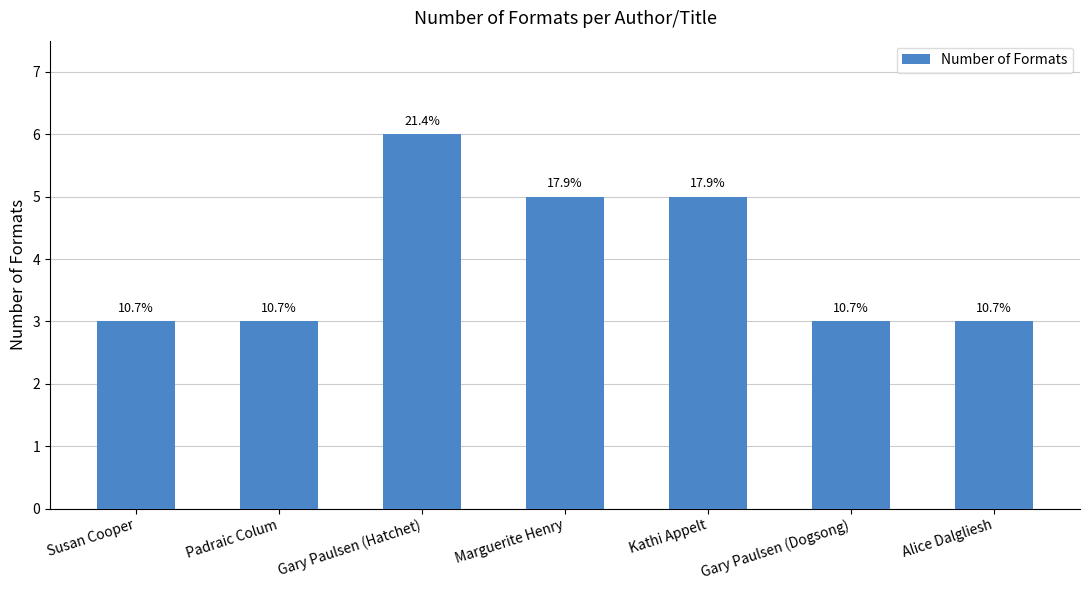

Approximately how many times larger is the value at Kathi Appelt compared to Padraic Colum?

1.7